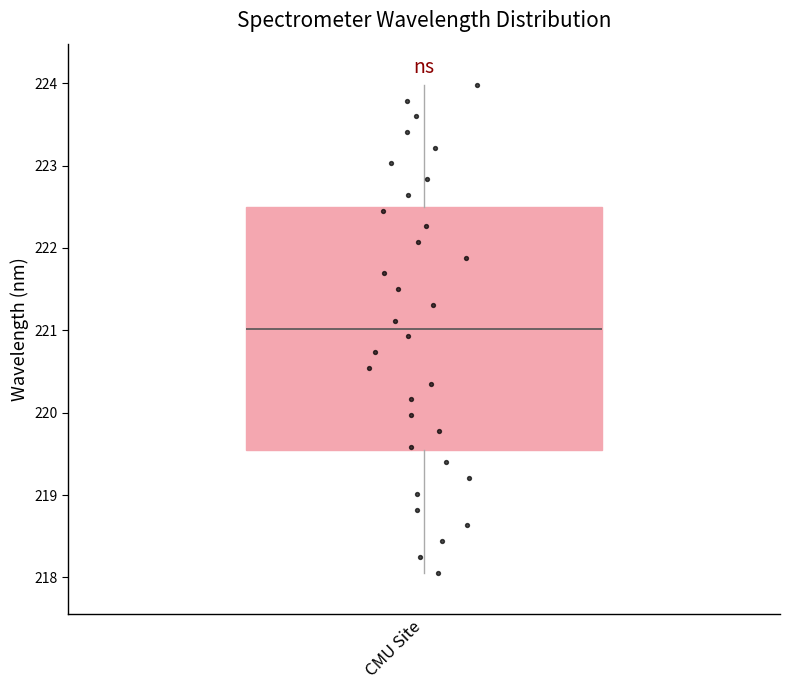

Read this box plot against the y-axis: the position of the median line, the range covered by the box, and the ends of both whiskers. The values are not printed on the chart, so give them approximately, as read against the axis.

median 221.0, box 219.5 to 222.5, whiskers 218.1 to 224.0